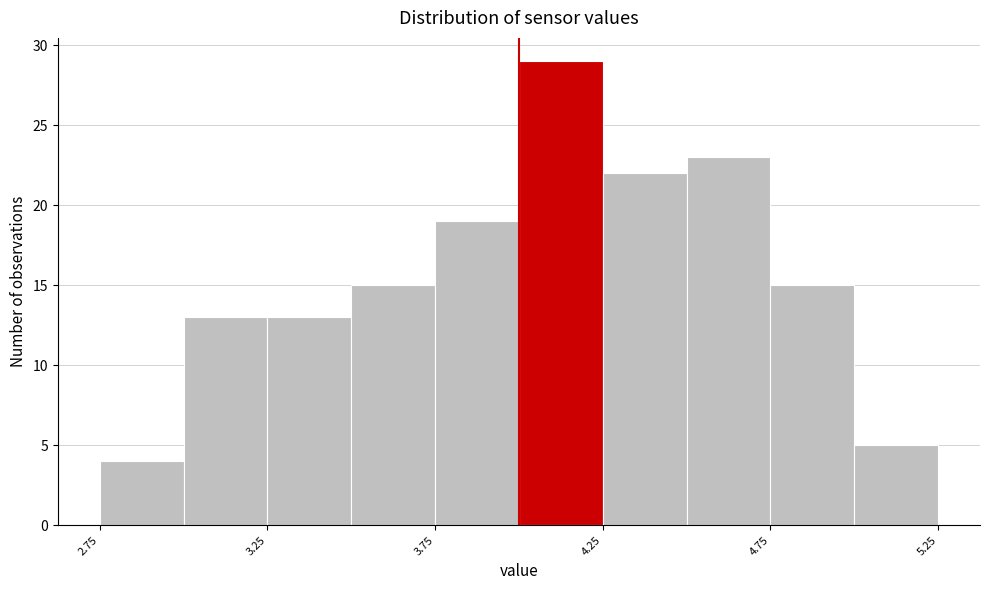

What is the height of the bar covering 4.50 to 4.75 on the x-axis? The values are not printed on the chart, so give them approximately, as read against the axis.

23